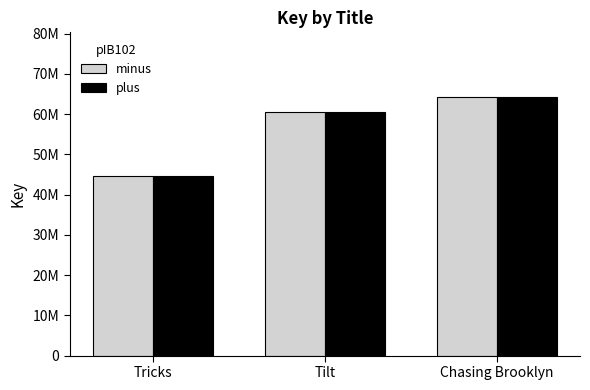

What are all the series names shown in the legend?

minus, plus